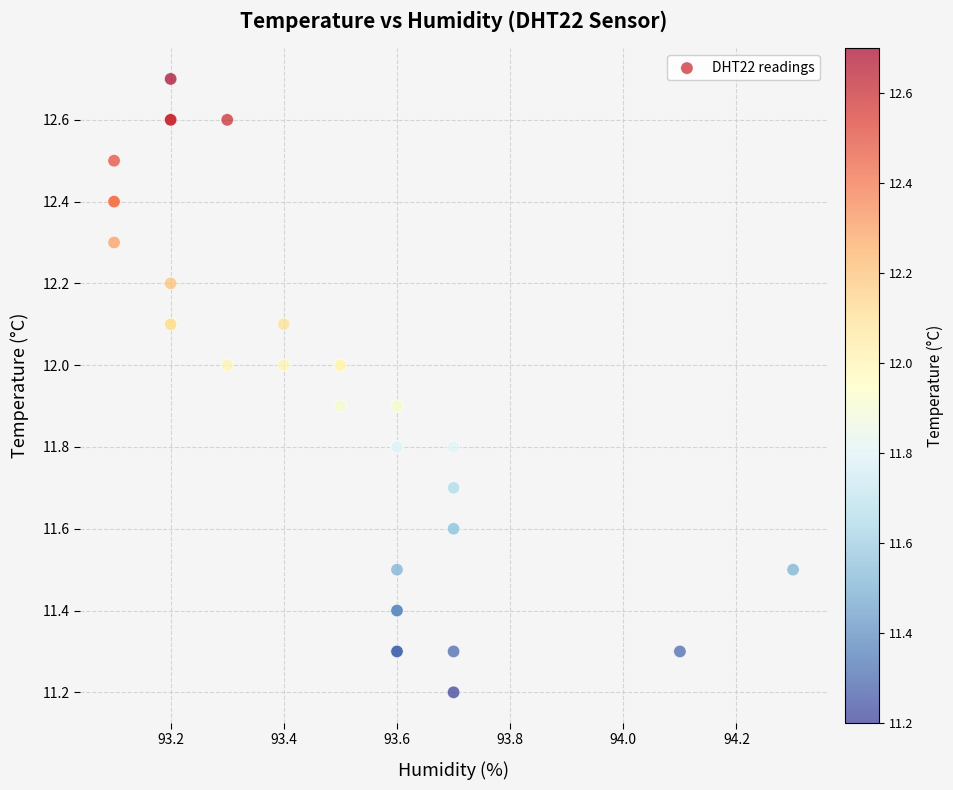

What Y value in the scatter plot is closest to 11?

11.2